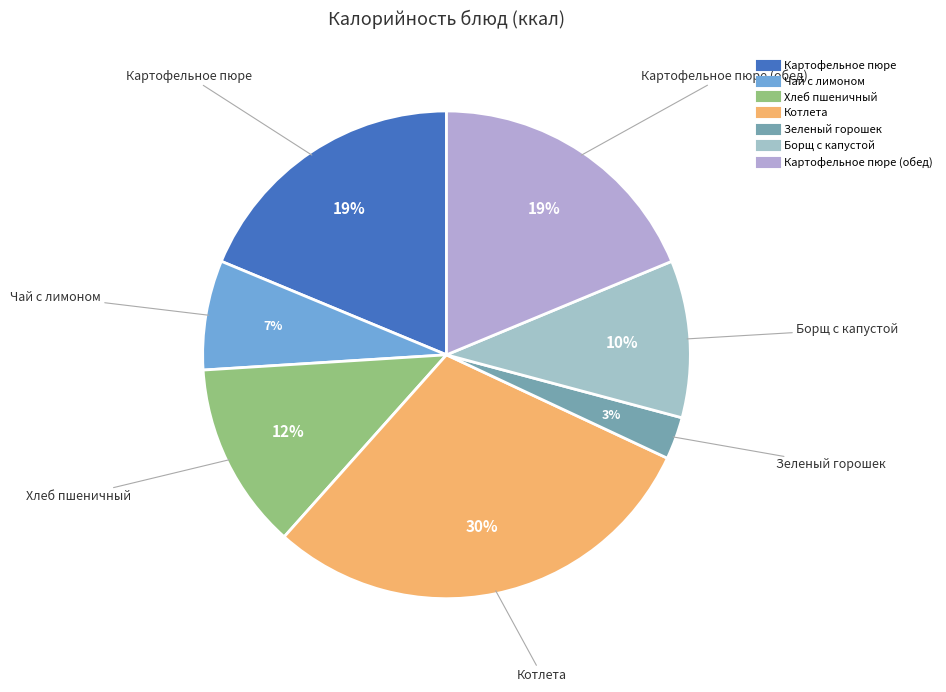

How many segments does this pie chart have?

7